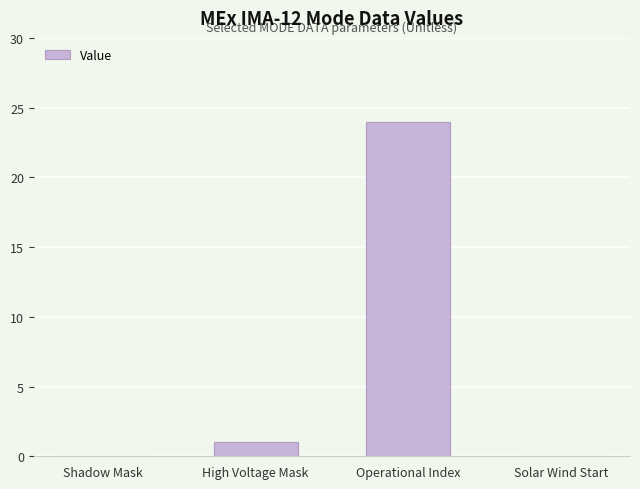

What is the greatest value displayed?

24